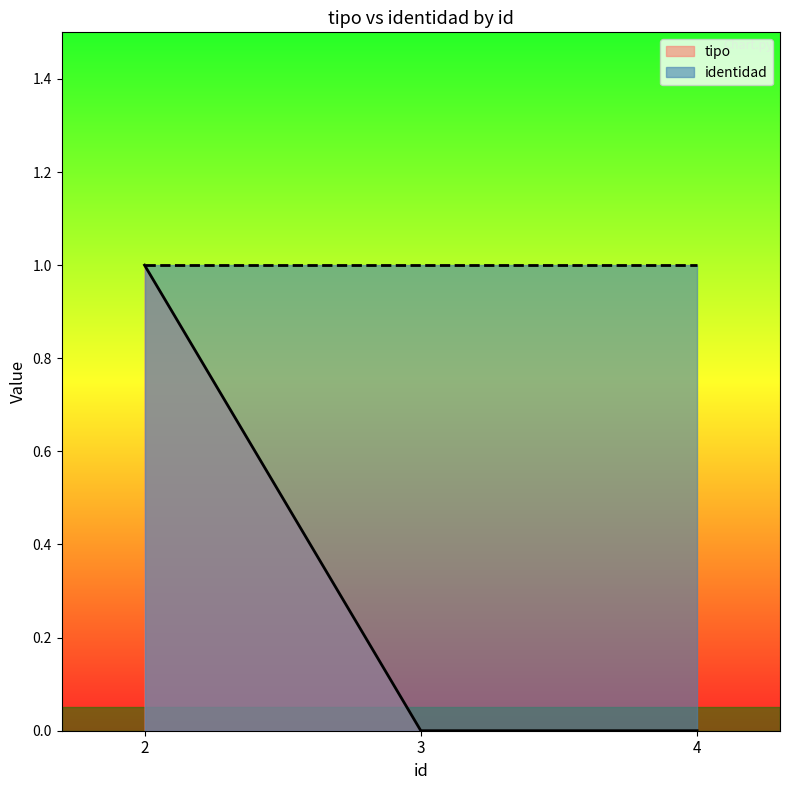

True or false: the data shows 1 at 2.

False